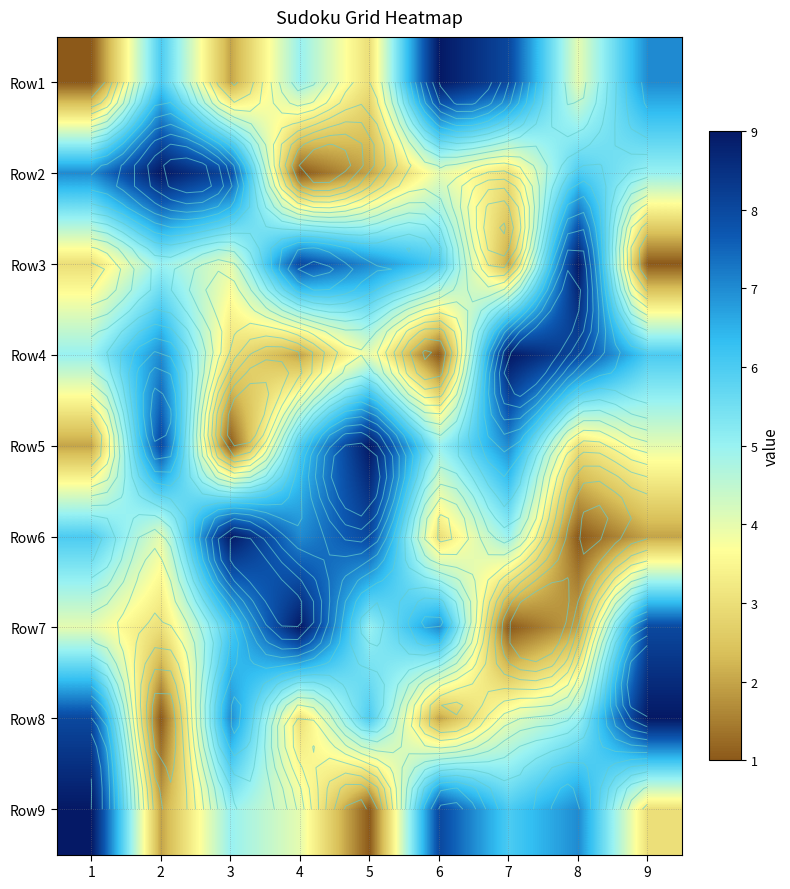

Which has a higher value, 9 or 7?

7